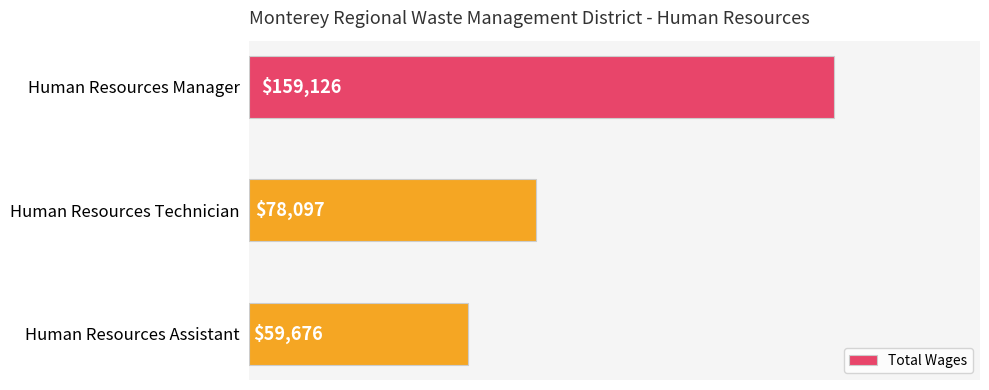

What is the label of the 2nd bar from the bottom?

Human Resources Technician